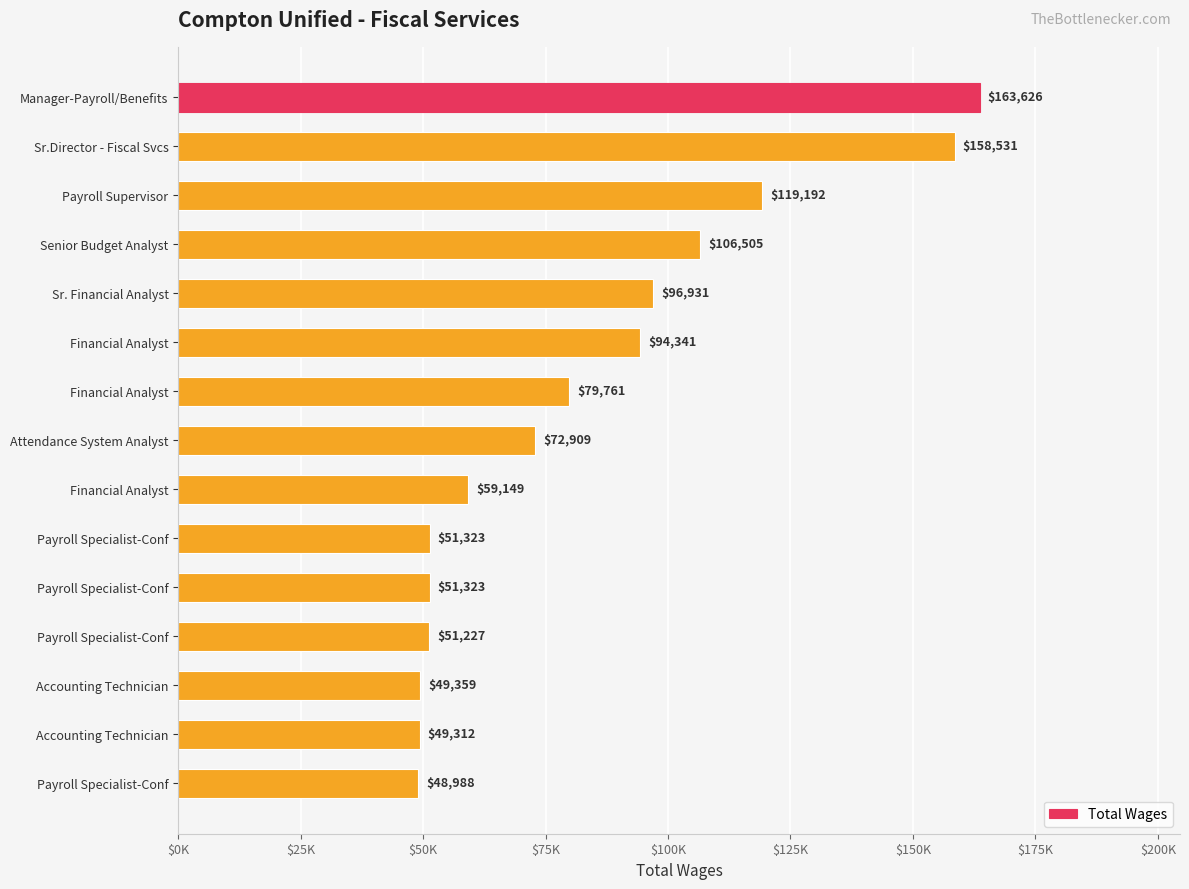

Are the bars horizontal?

Yes